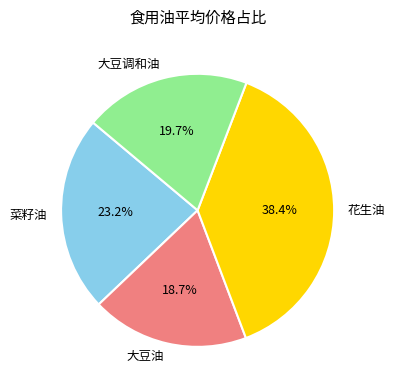

Which slice is the smallest?

大豆油